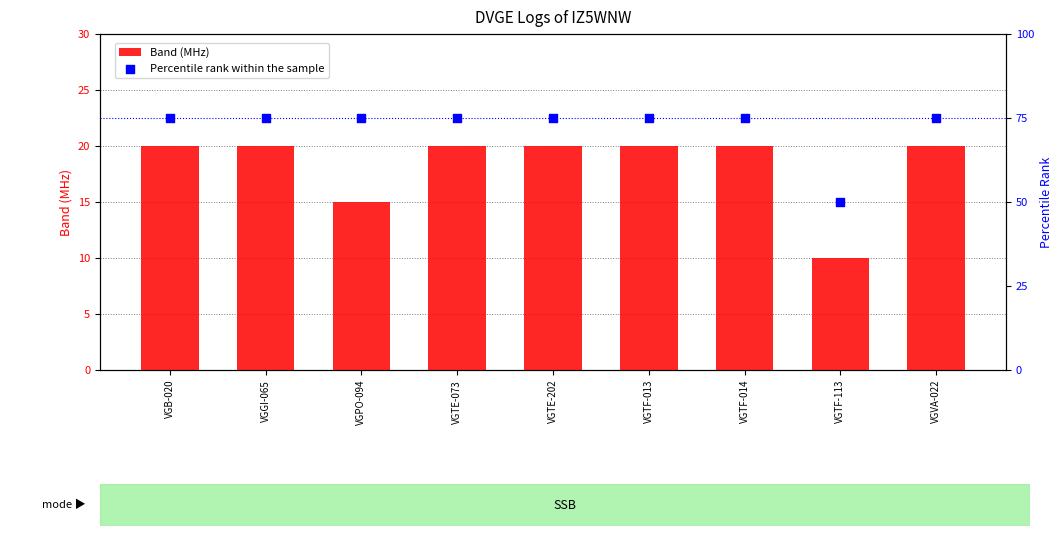

What is the total value across all series at VGTF-113?

60